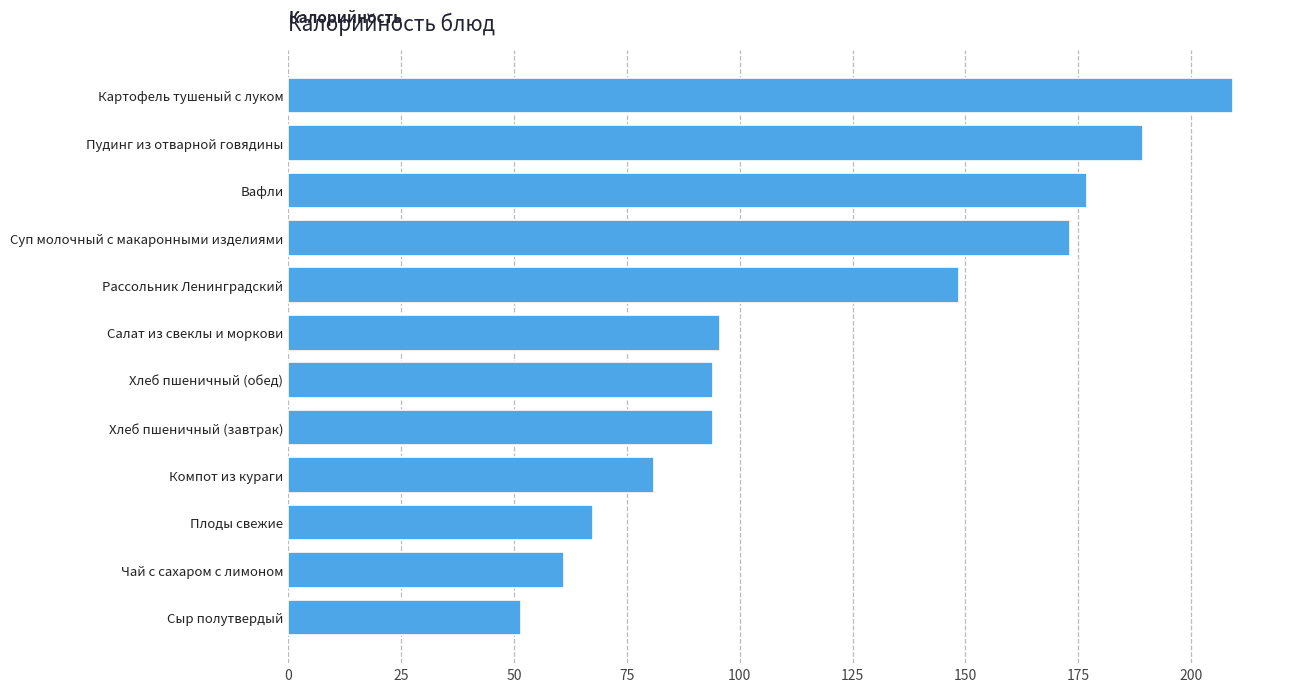

What is the difference between the second highest and second lowest values?

128.2